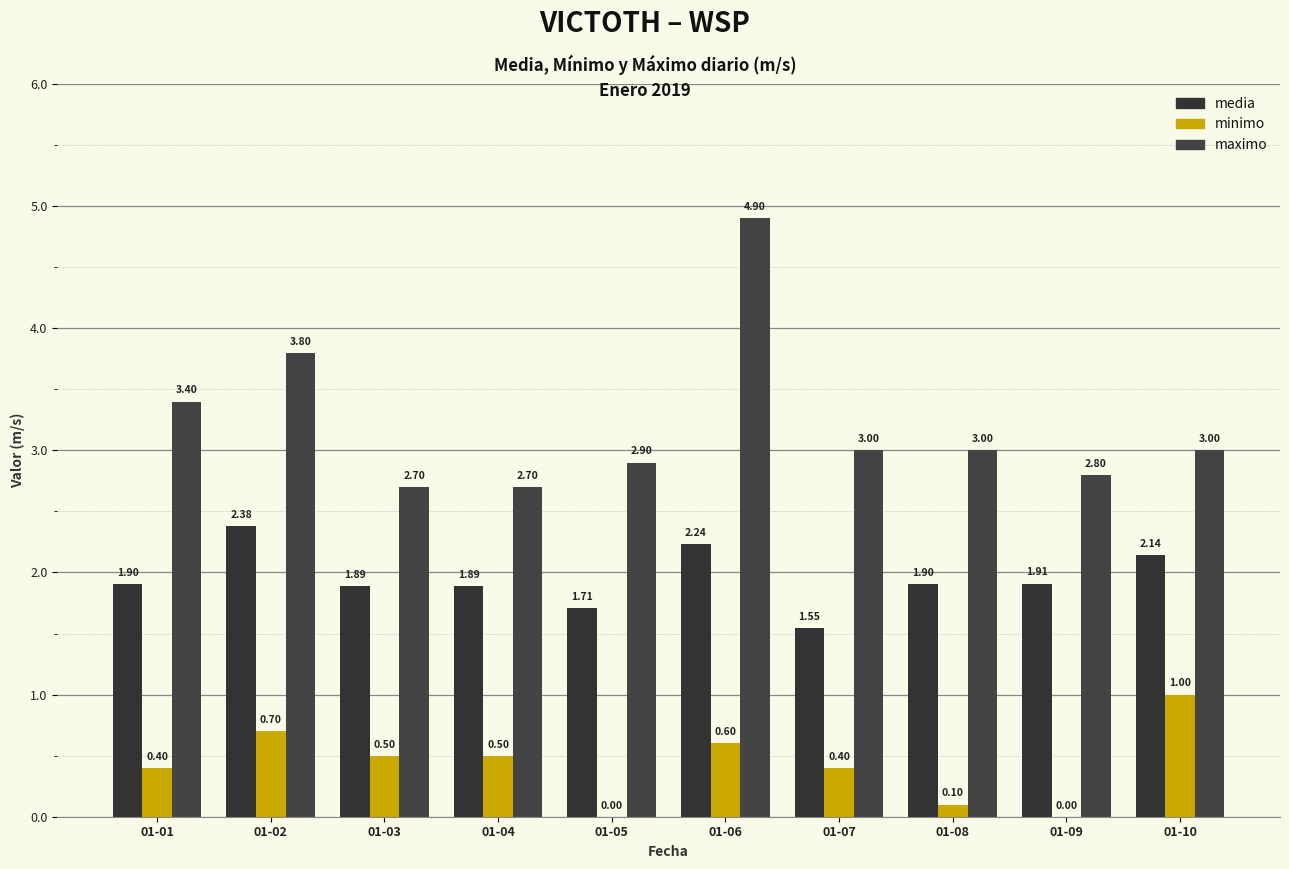

Which series has the largest range (max minus min)?

maximo